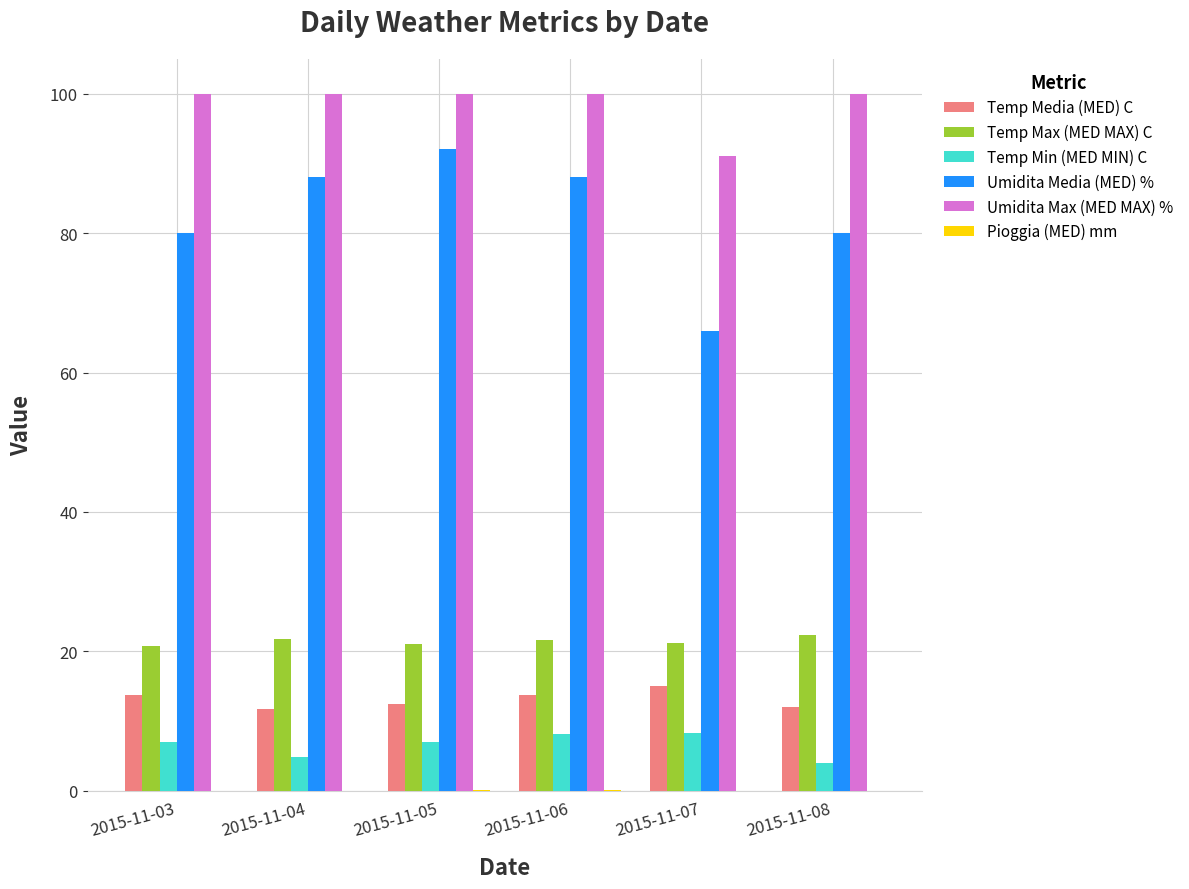

Is it true that Temp Media (MED) C equals 20.2 at 2015-11-06?

False